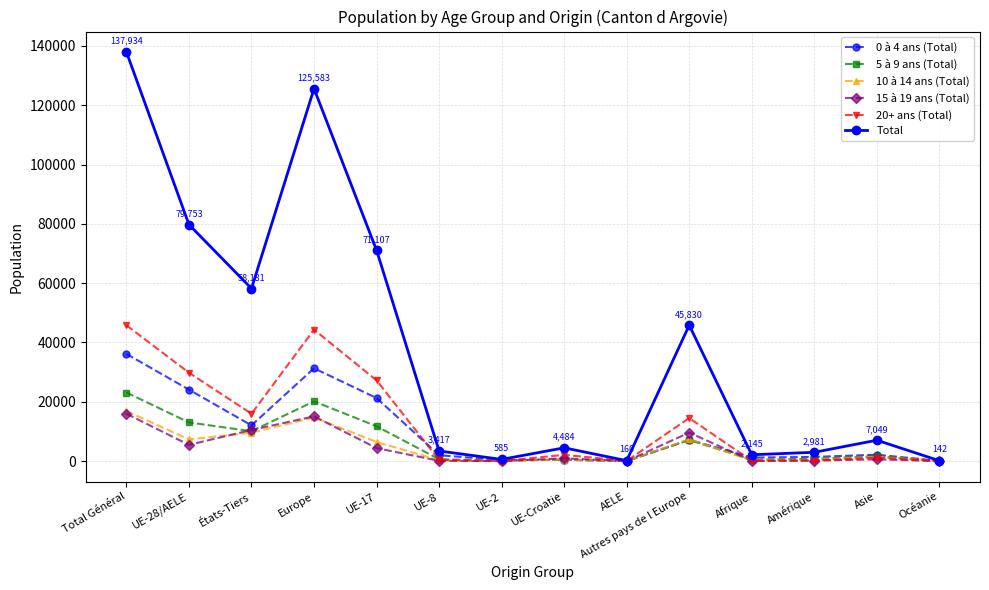

What are all the series names shown in the legend?

0 à 4 ans (Total), 5 à 9 ans (Total), 10 à 14 ans (Total), 15 à 19 ans (Total), 20+ ans (Total), Total